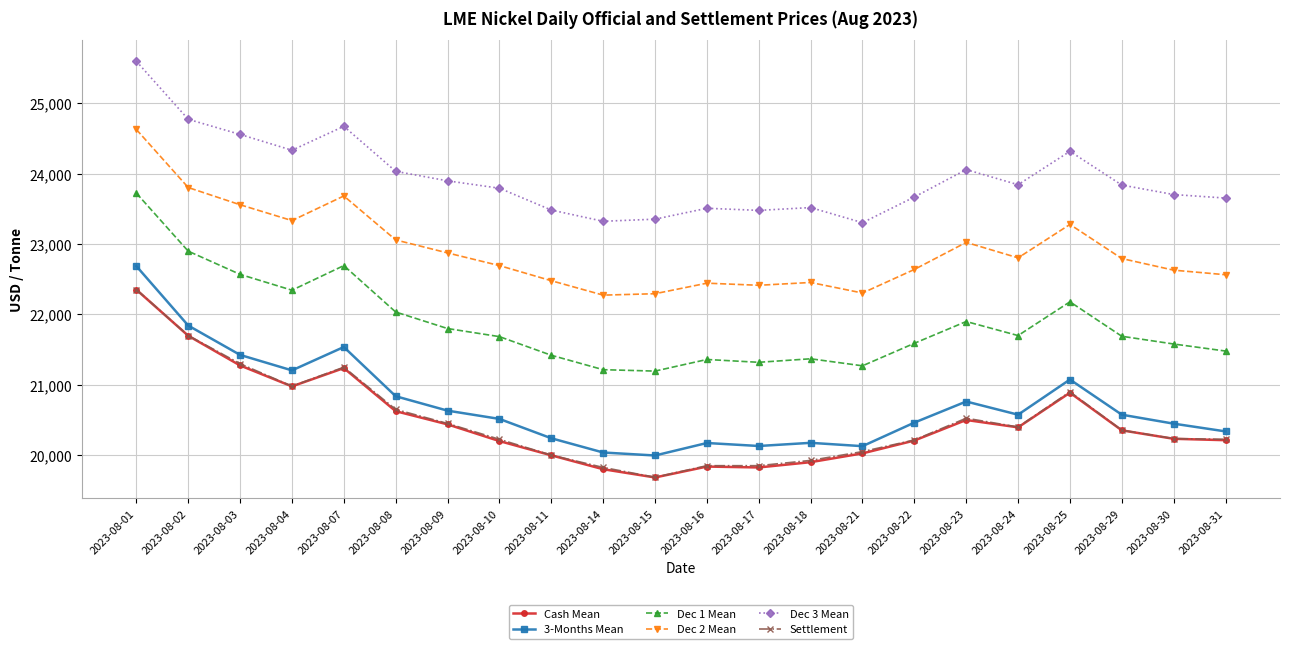

What is the total value across all series at 2023-08-17?

127020.0